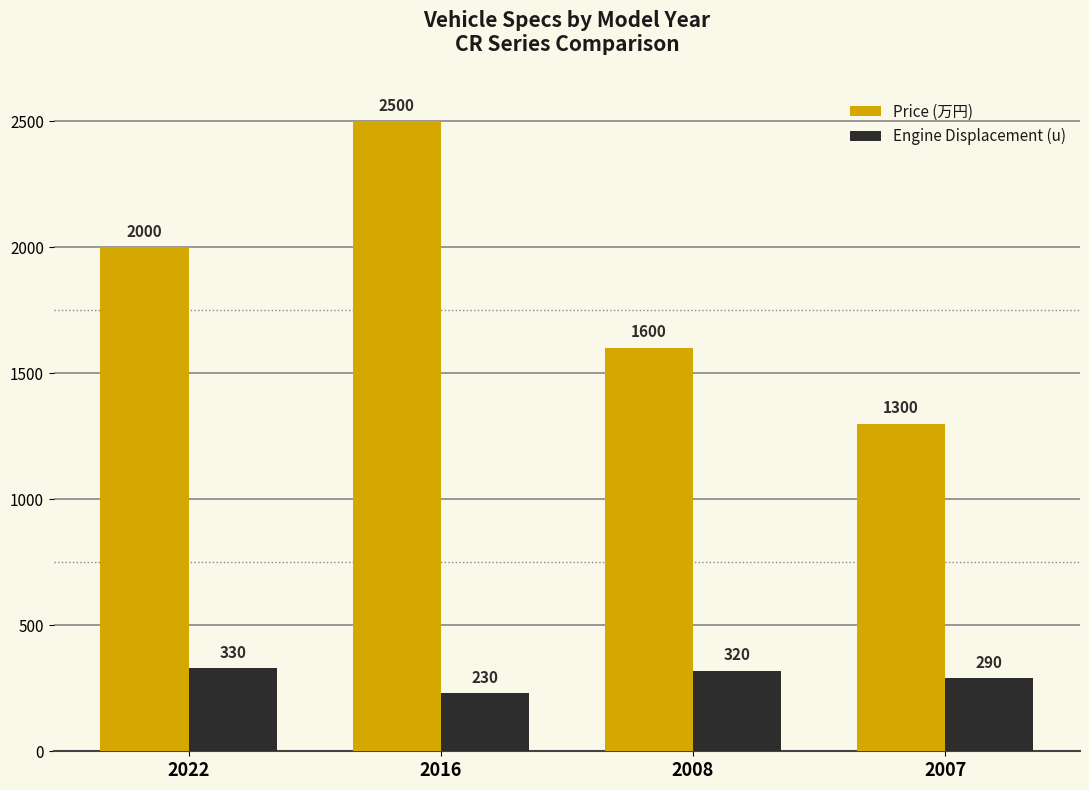

What is the smallest value displayed?

230